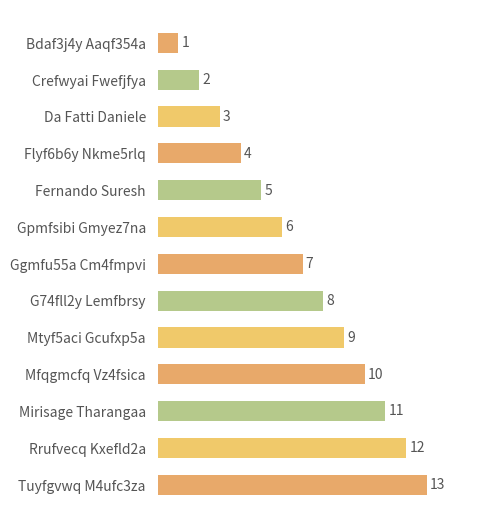

Approximately how many times larger is the value at G74fll2y Lemfbrsy compared to Gpmfsibi Gmyez7na?

1.3